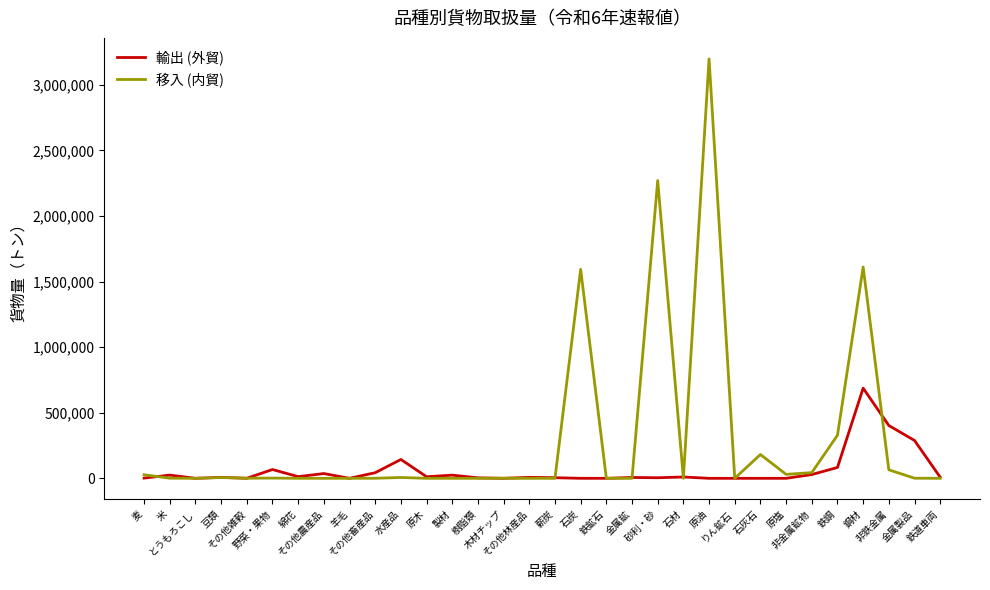

At which label does 移入 (内貿) first exceed 593?

麦